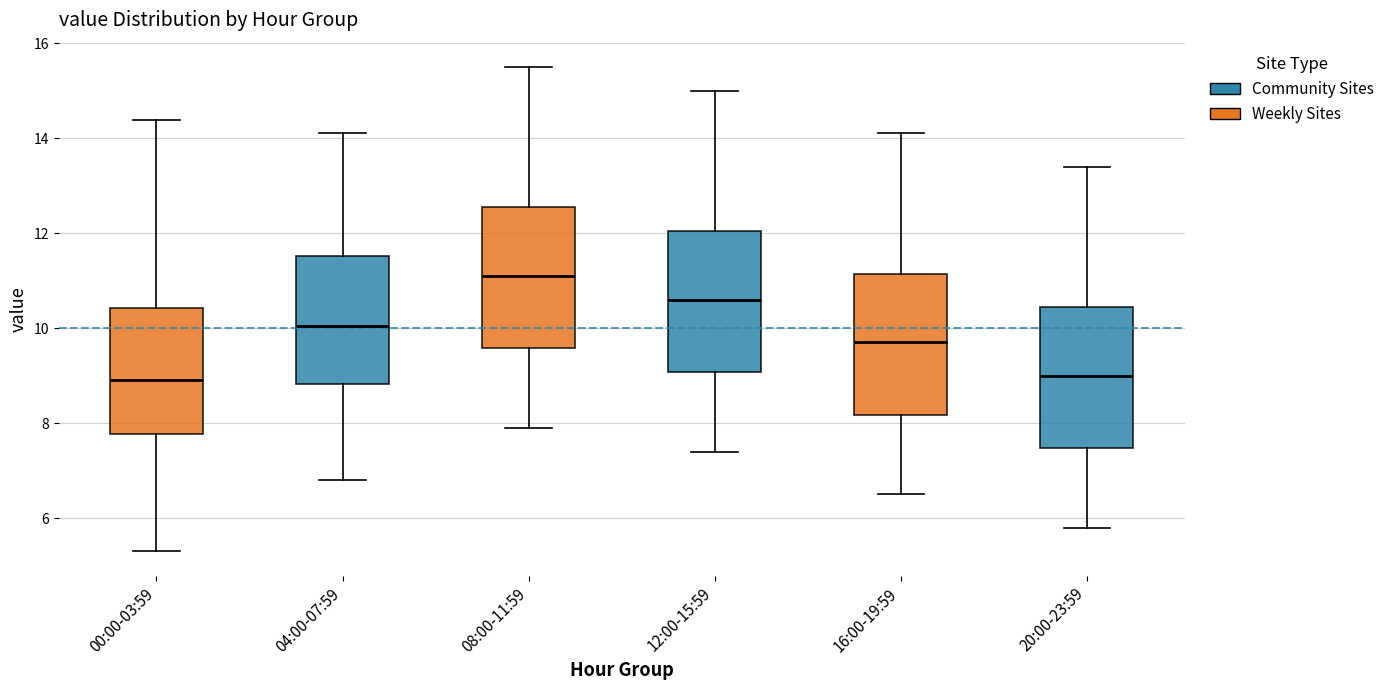

Where is the upper edge of the box for 04:00-07:59 on the y-axis? The values are not printed on the chart, so give them approximately, as read against the axis.

11.6